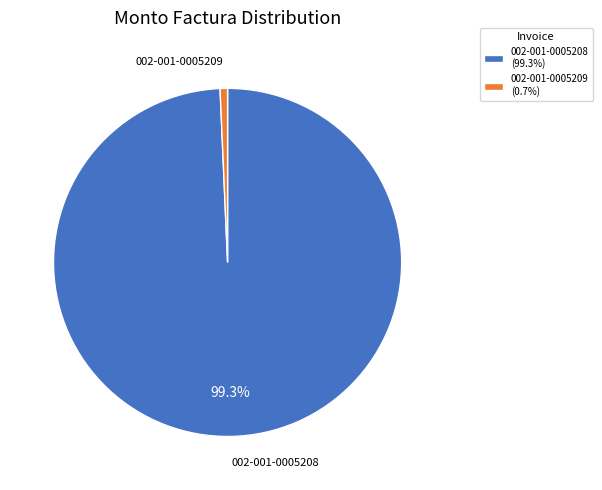

Which slice is the largest?

002-001-0005208